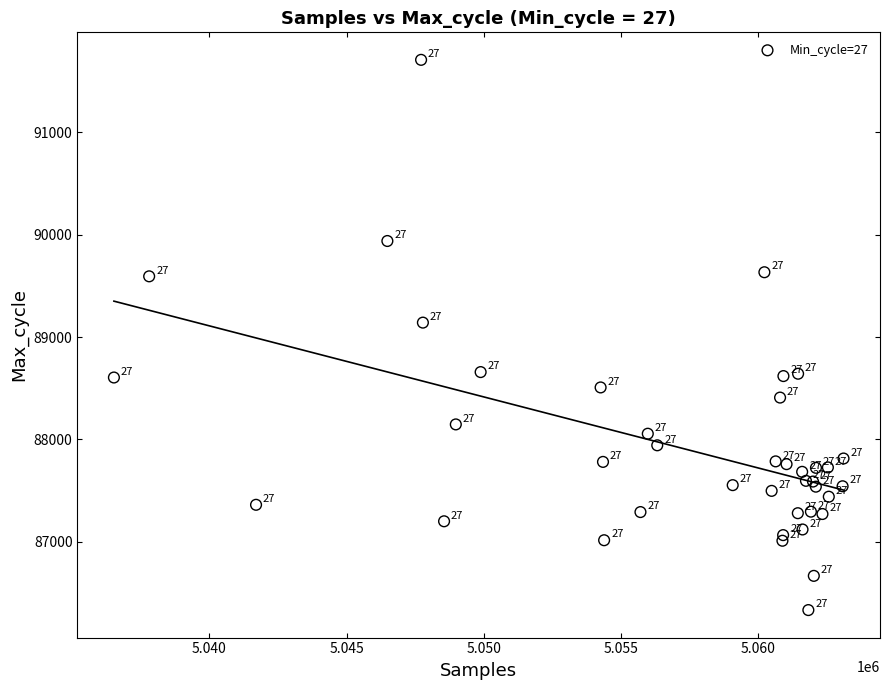

What Y value in the scatter plot is closest to 89020?

89141